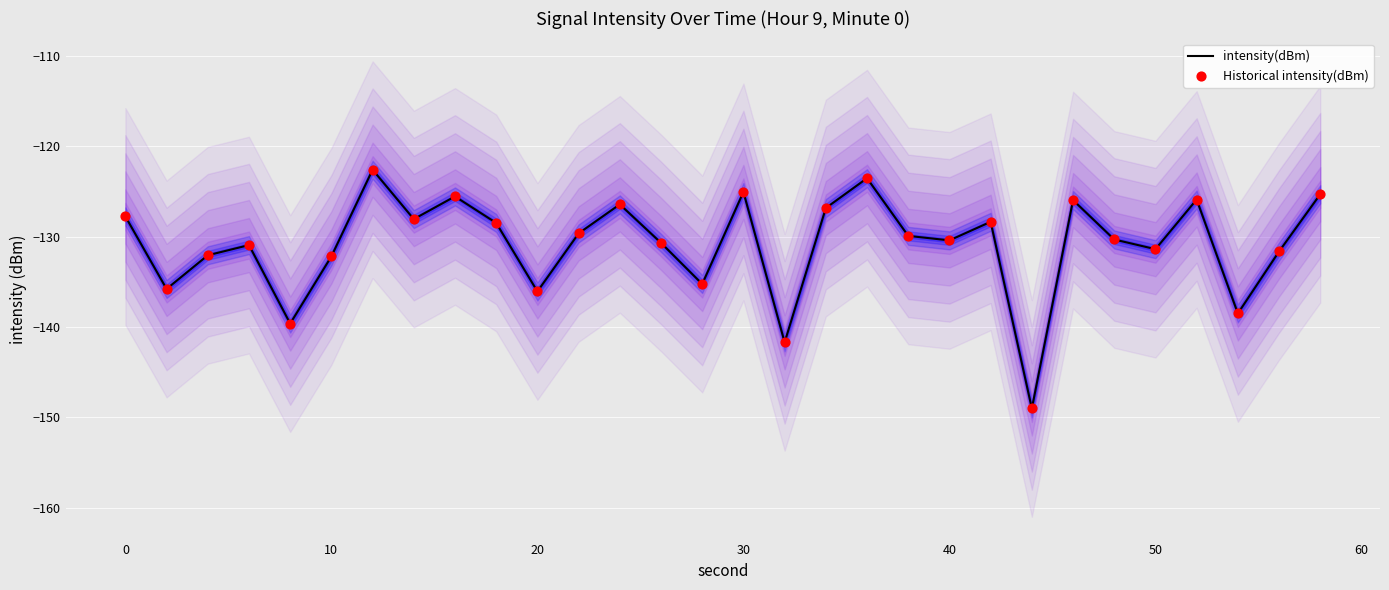

What is the total value across all series at 50?

-262.8